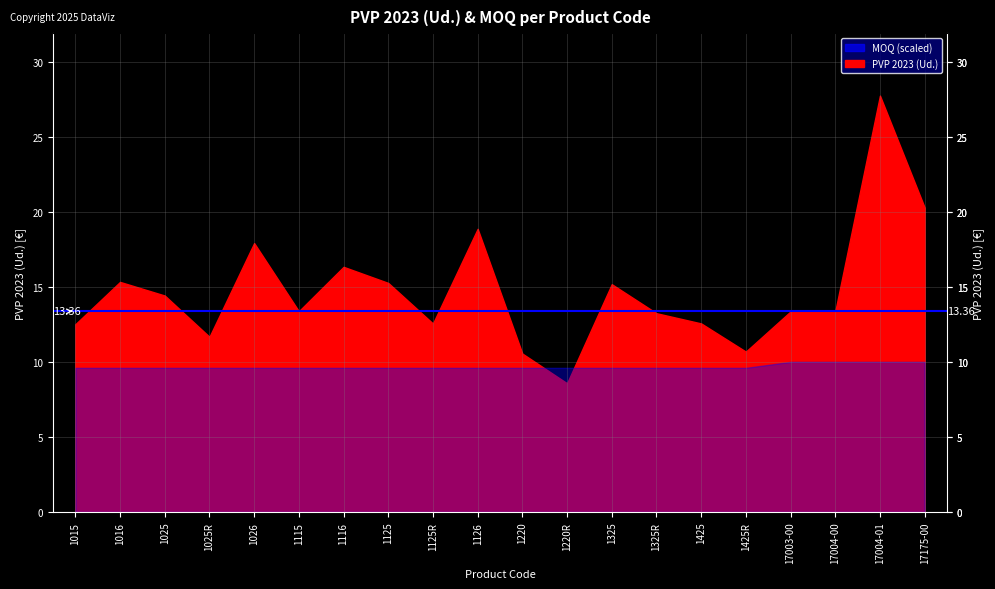

True or false: PVP 2023 (Ud.) and MOQ (Ud./caja) cross at least once.

False